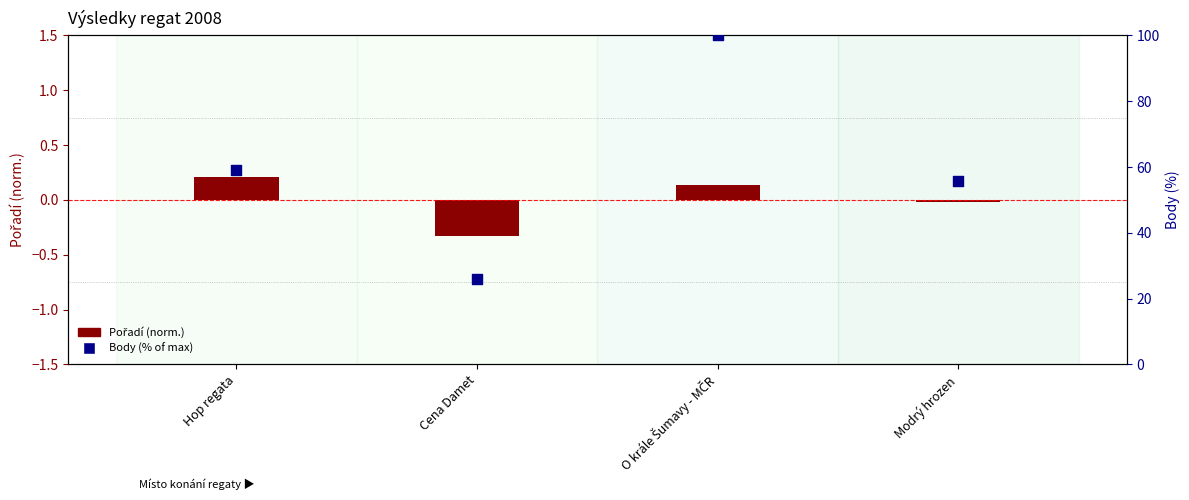

Which series contains the highest Y value?

Body (%)